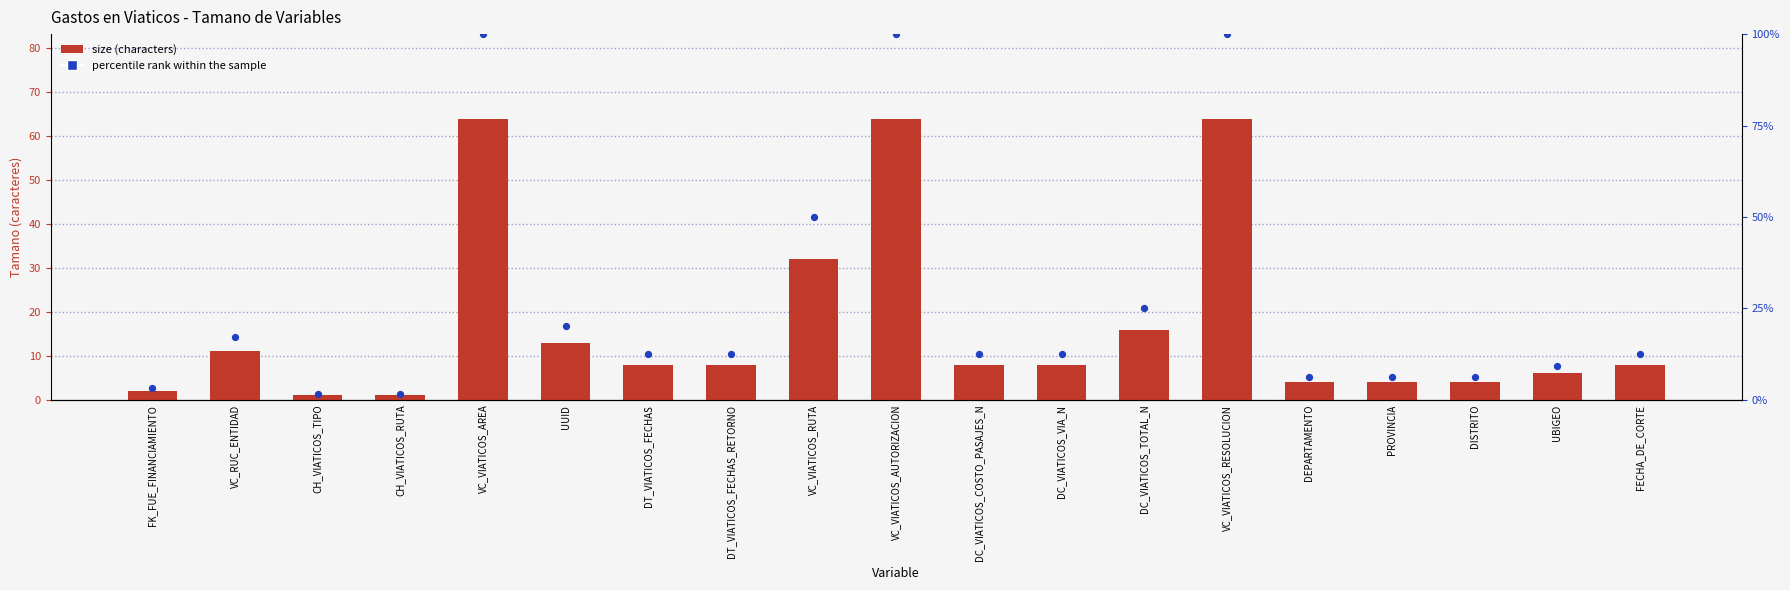

What is the total value across all series at CH_VIATICOS_RUTA?

2.6